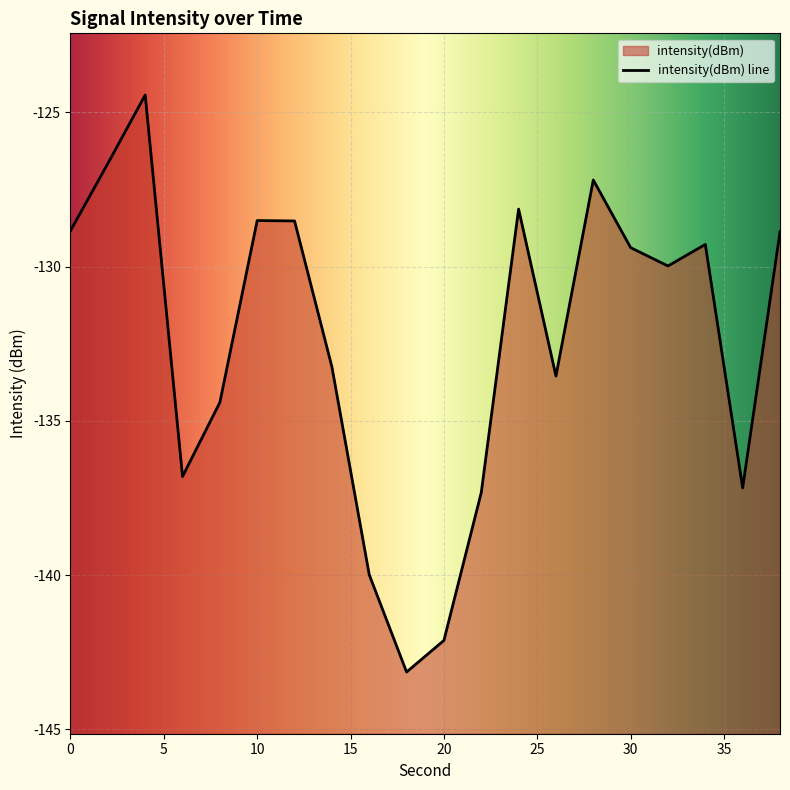

What is the average value?

-132.4